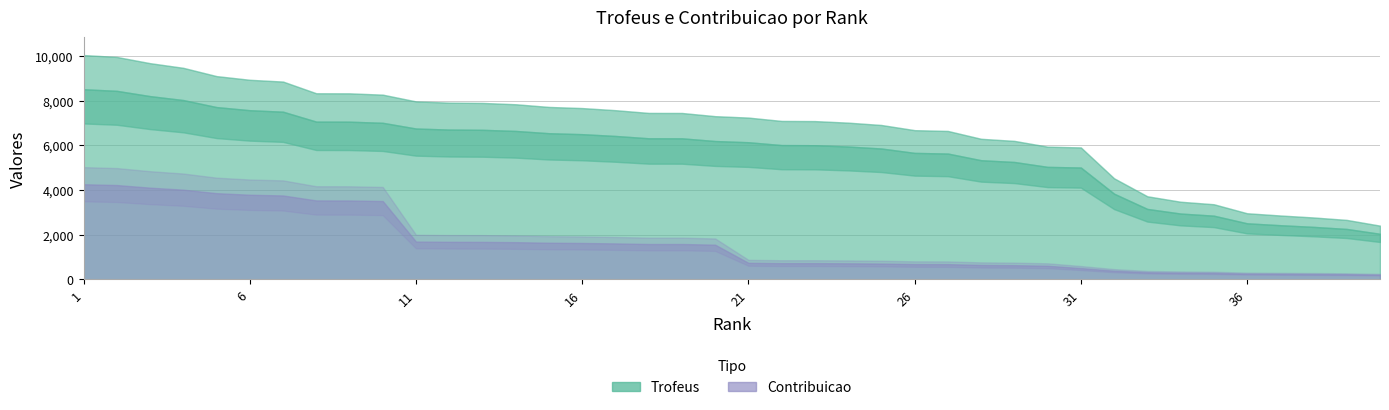

True or false: Contribuicao has more than 1 interior local peaks.

False